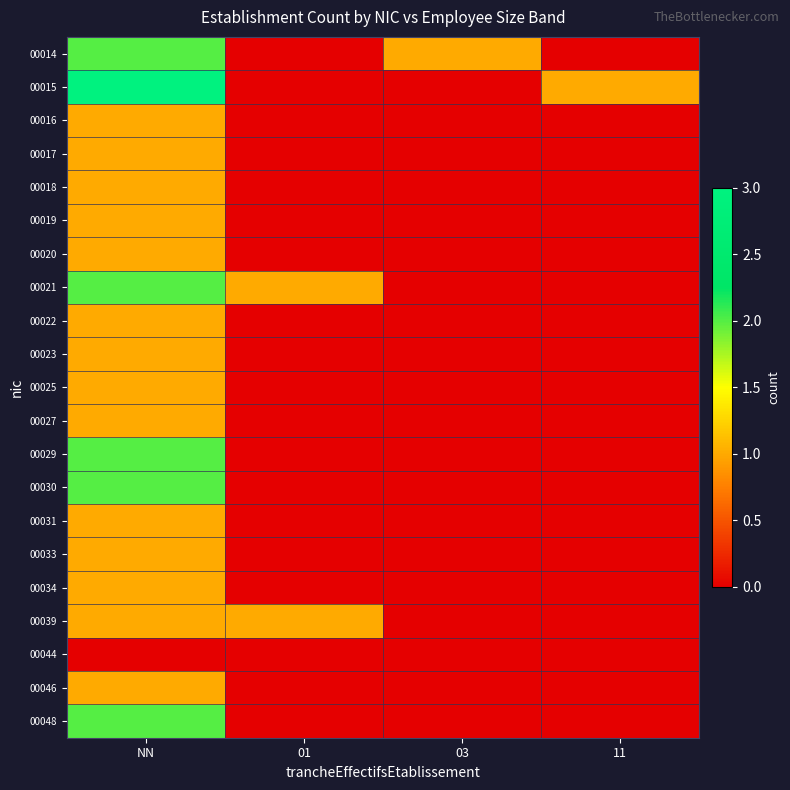

Which series has the largest range (max minus min)?

00015